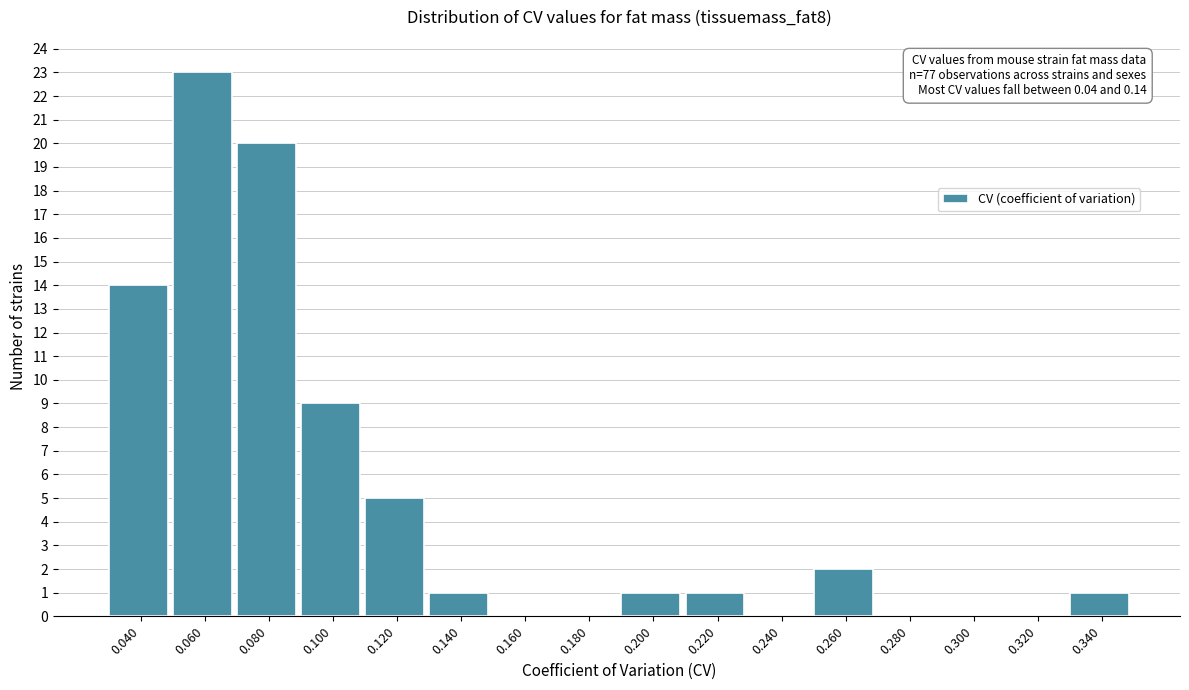

Reading left to right, list all the values displayed in this chart.

0.040=14	0.060=23	0.080=20	0.100=9	0.120=5	0.140=1	0.160=0	0.180=0	0.200=1	0.220=1	0.240=0	0.260=2	0.280=0	0.300=0	0.320=0	0.340=1